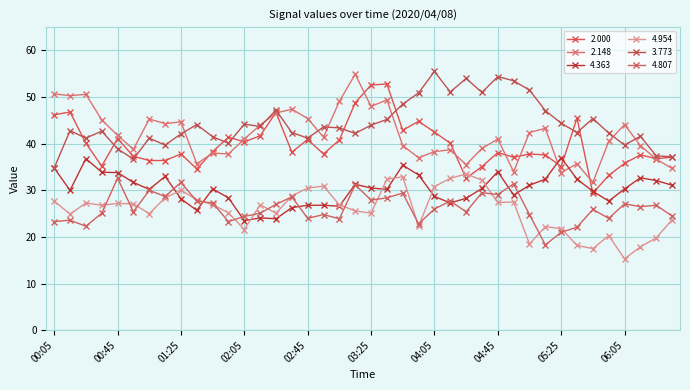

True or false: 2.148 and 4.807 cross at least once.

False